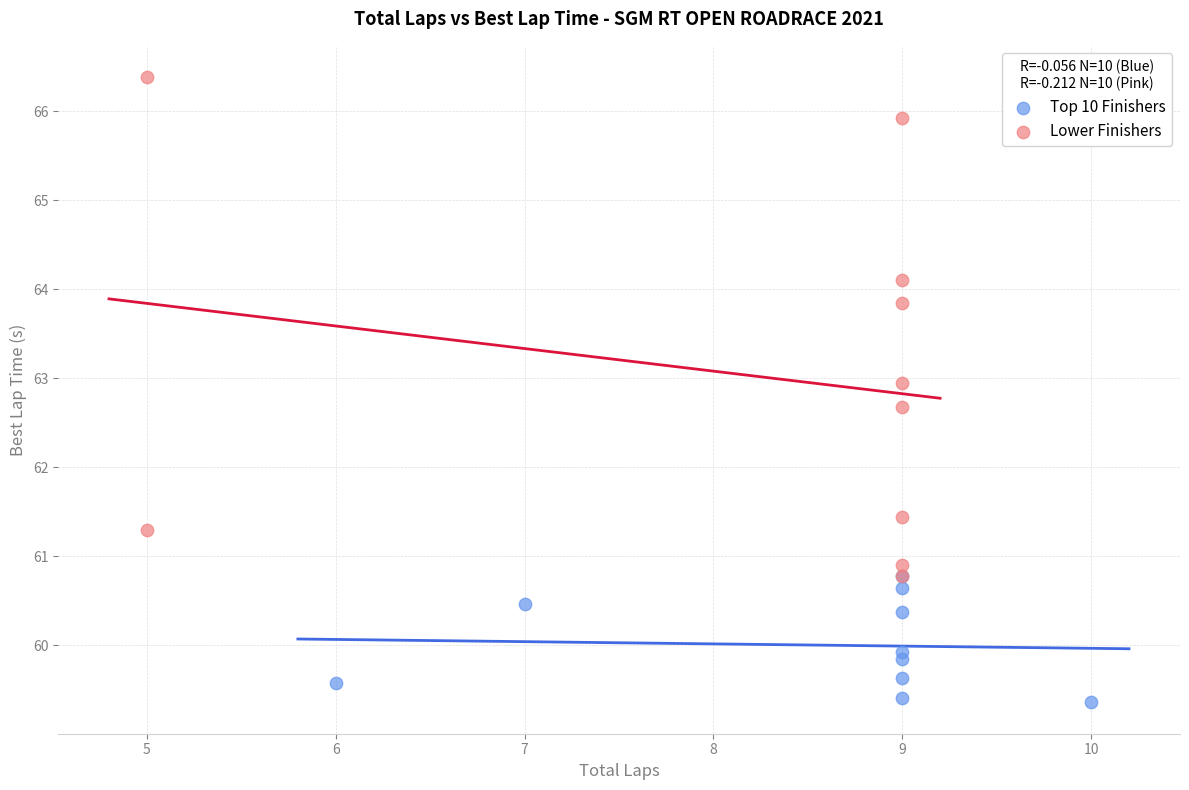

Which series contains the lowest Y value?

Top 10 Finishers